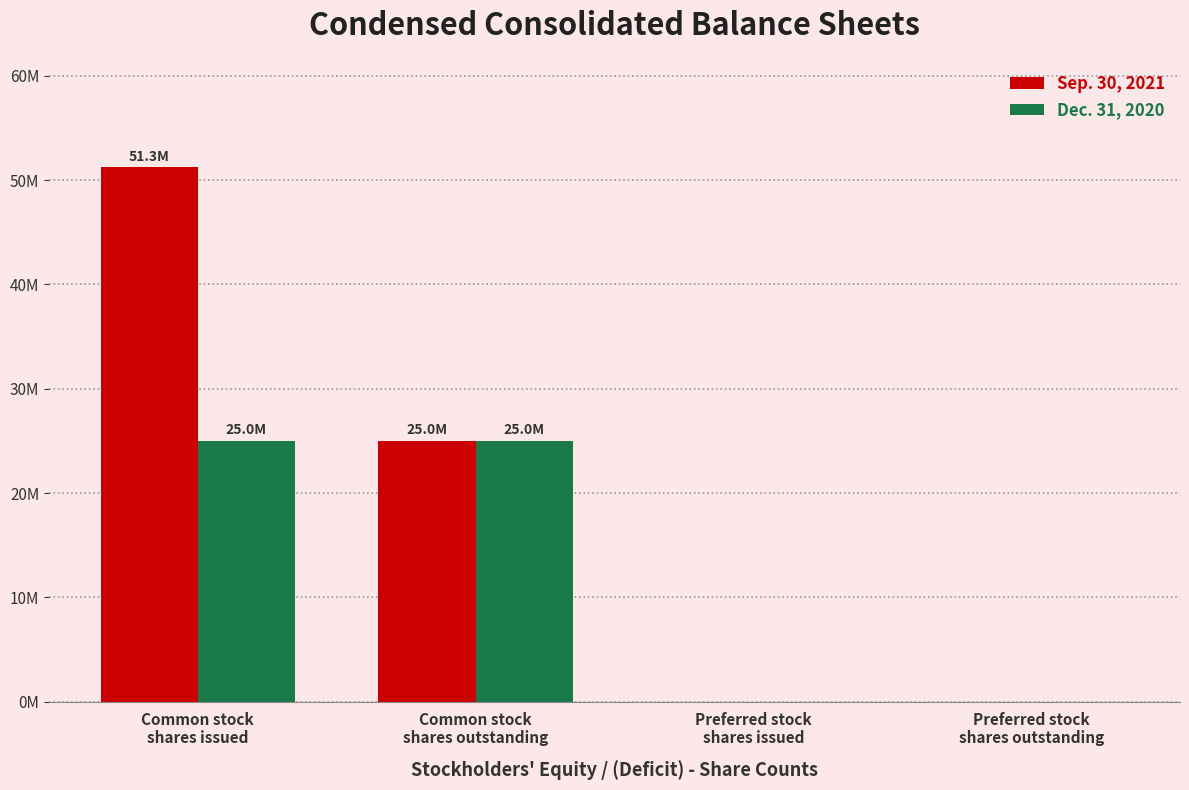

Reading left to right, extract all data points from this chart.

Sep. 30, 2021: Common stock
shares issued=51253591	Common stock
shares outstanding=25033398	Preferred stock
shares issued=0	Preferred stock
shares outstanding=0
Dec. 31, 2020: Common stock
shares issued=25033398	Common stock
shares outstanding=25033398	Preferred stock
shares issued=0	Preferred stock
shares outstanding=0